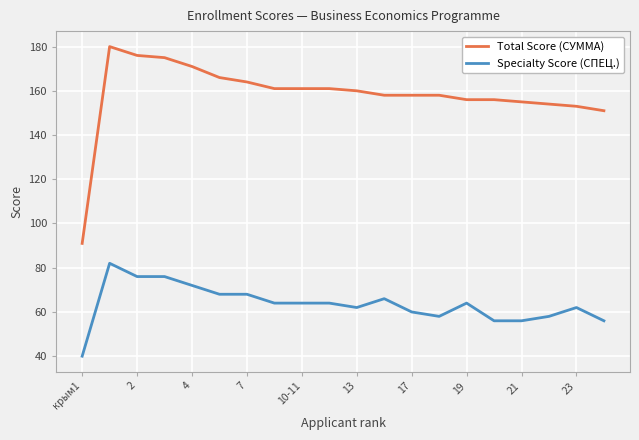

Does the chart display data point markers on the line(s)?

Yes